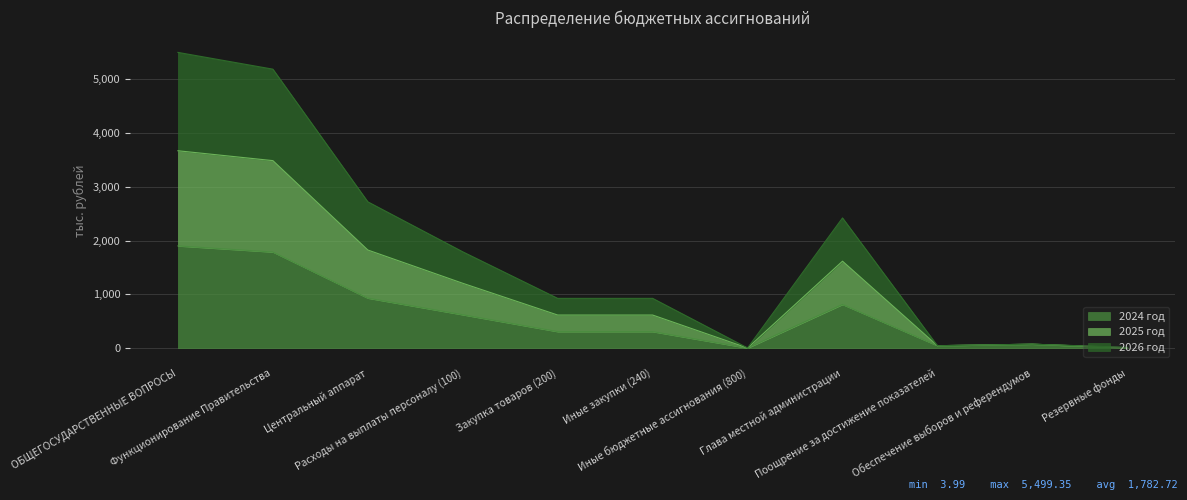

What is the label of the 5th point from the left?

Закупка товаров (200)